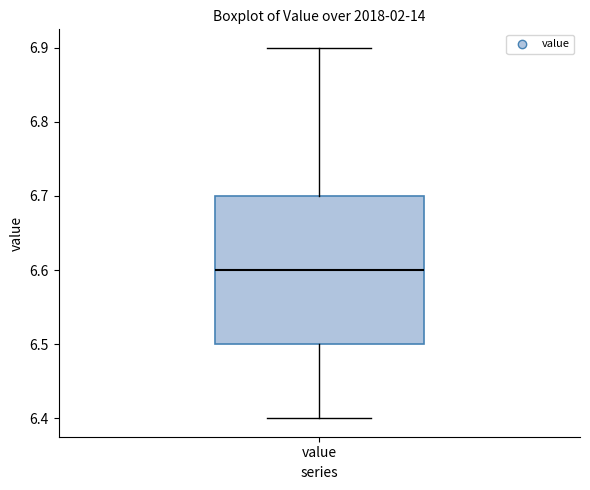

Where does the lower whisker of the box for value end on the y-axis? The values are not printed on the chart, so give them approximately, as read against the axis.

6.4